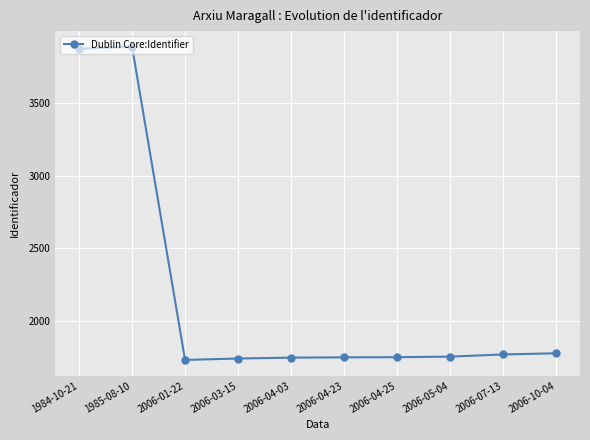

How many series are shown in this chart?

1